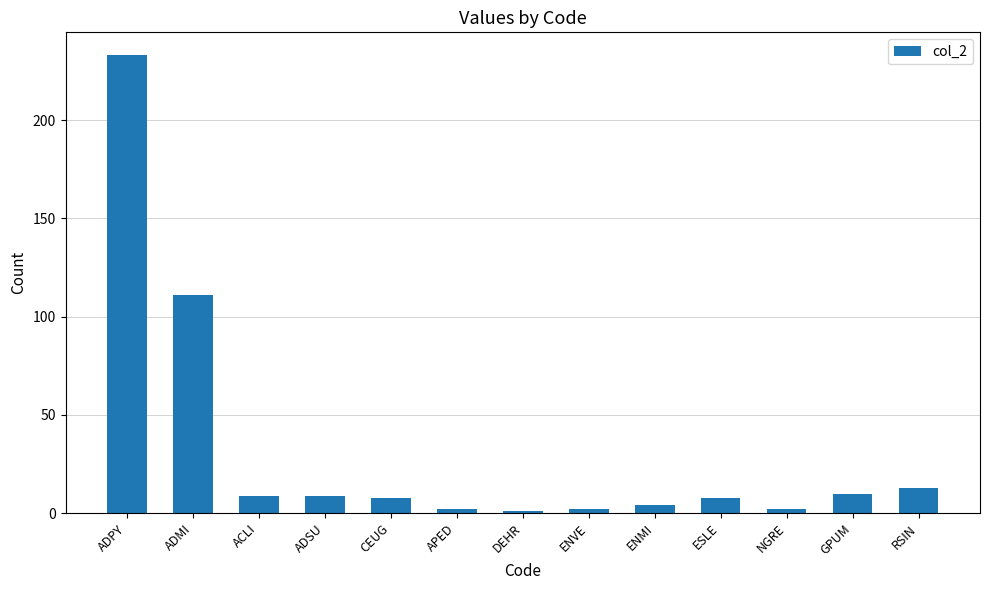

What is the change in value from ACLI to ENVE?

-7